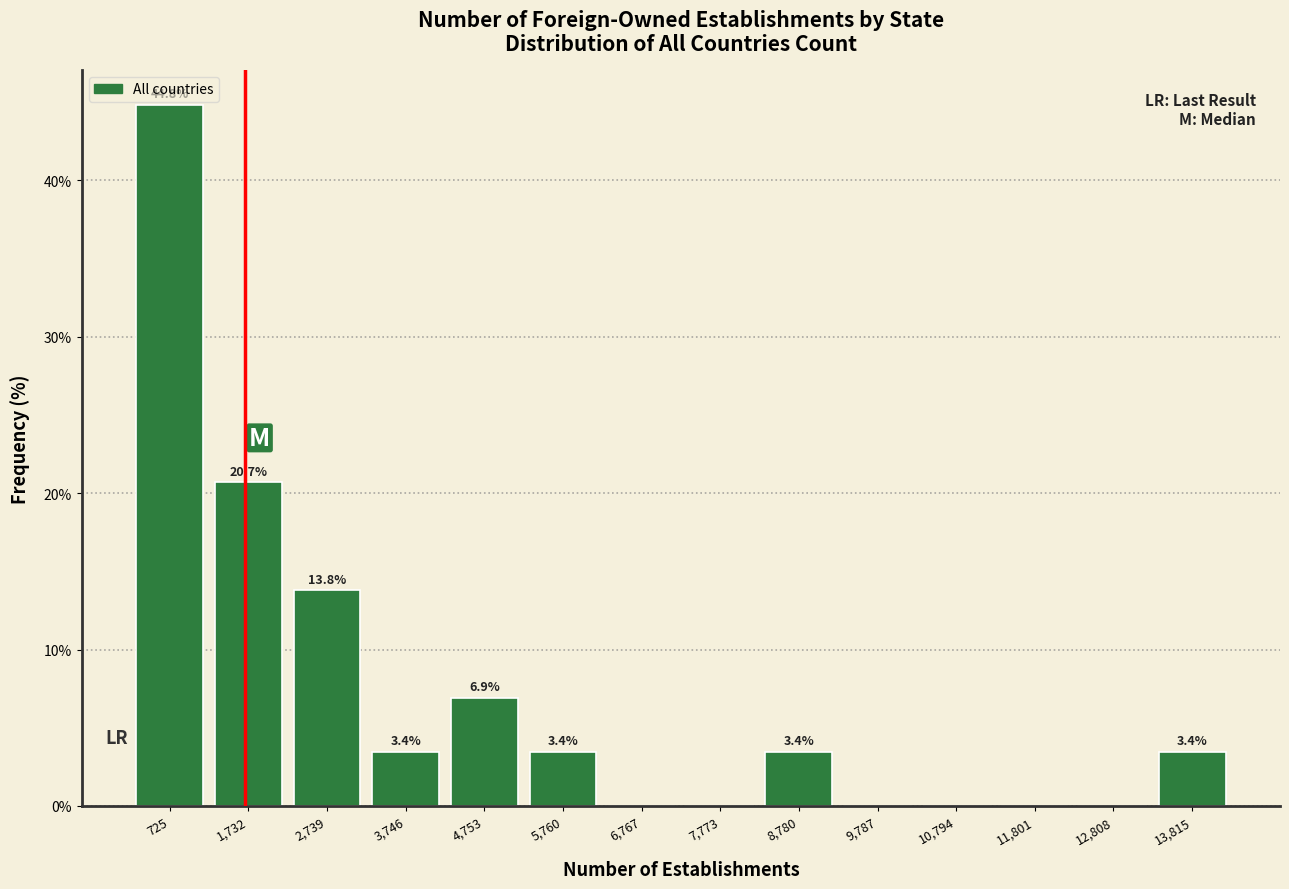

Over which range of the x-axis is the bar tallest?

200 to 1200